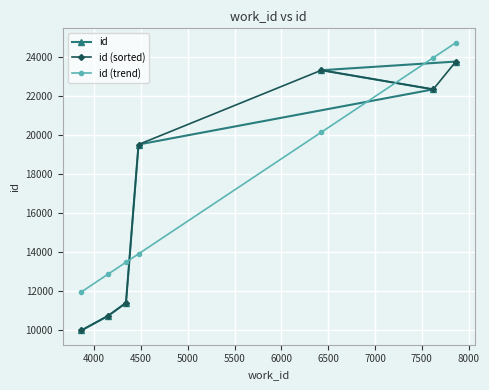

Rank the series by their maximum value, from lowest to highest.

id, id (sorted), id (trend)